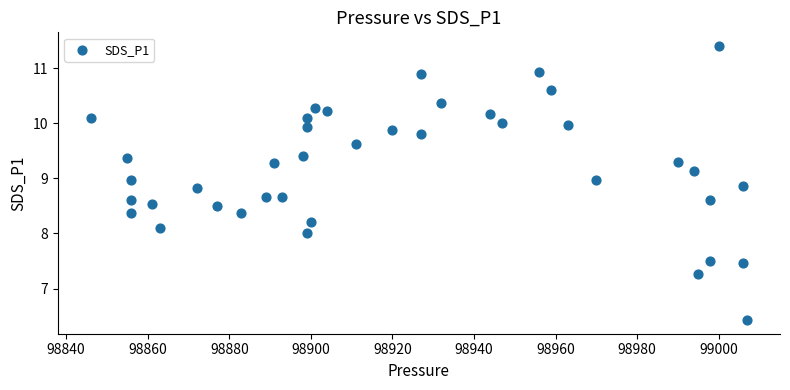

What is the range of Y values (max minus min)?

5.0